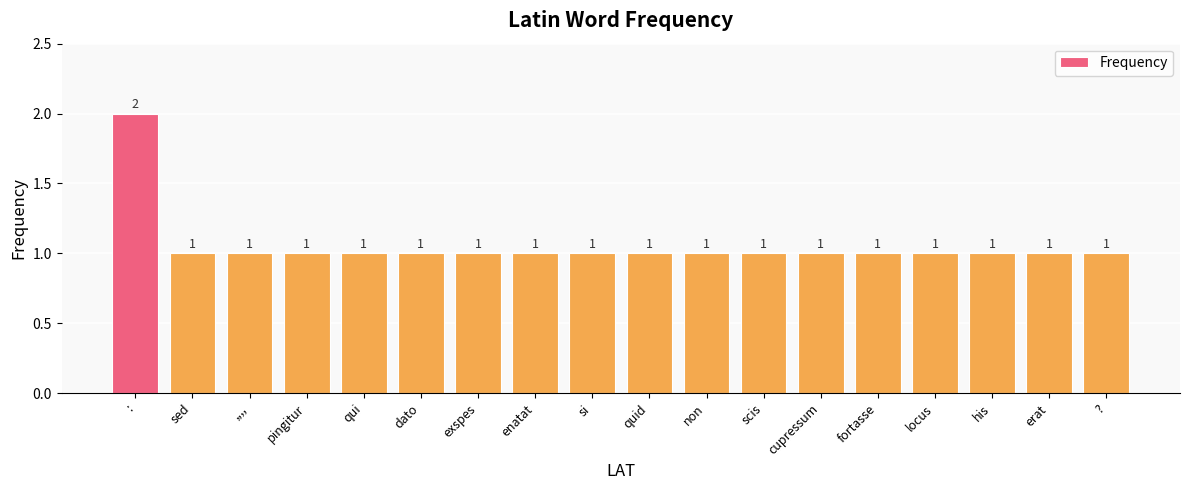

What position from the right is non?

8